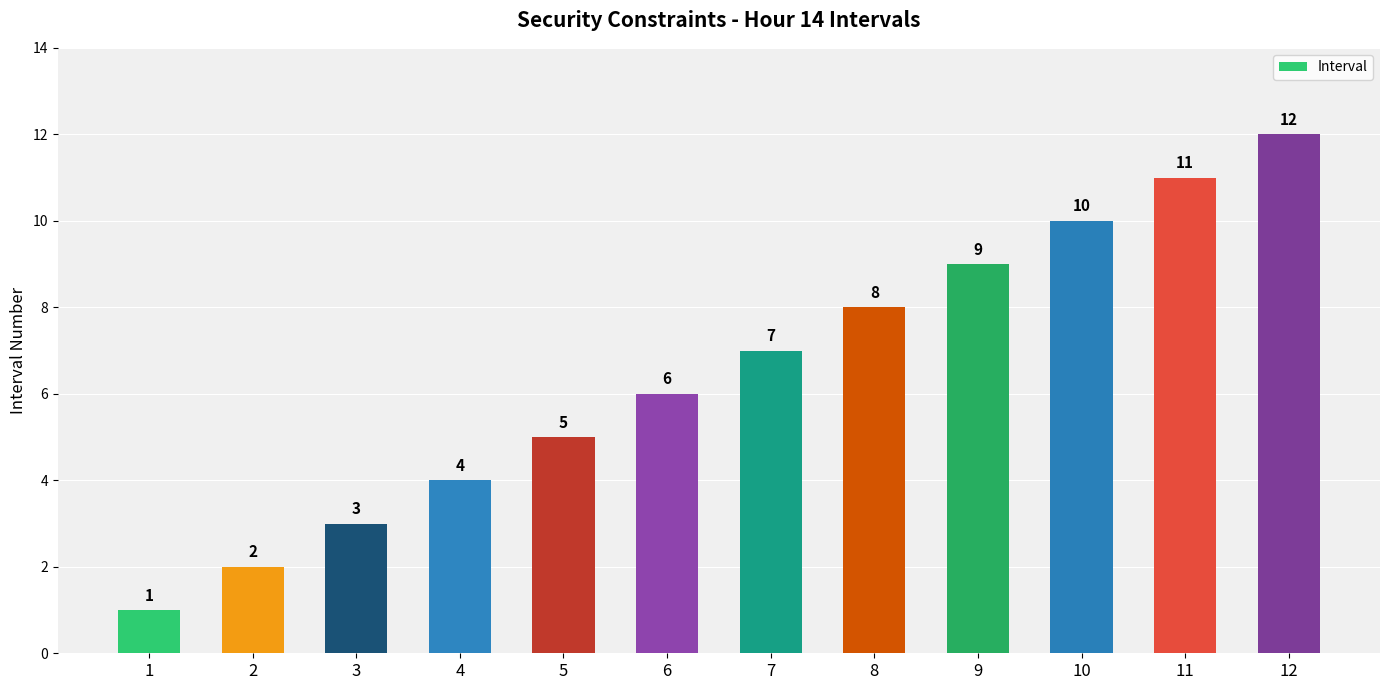

How many bars are there in total?

12